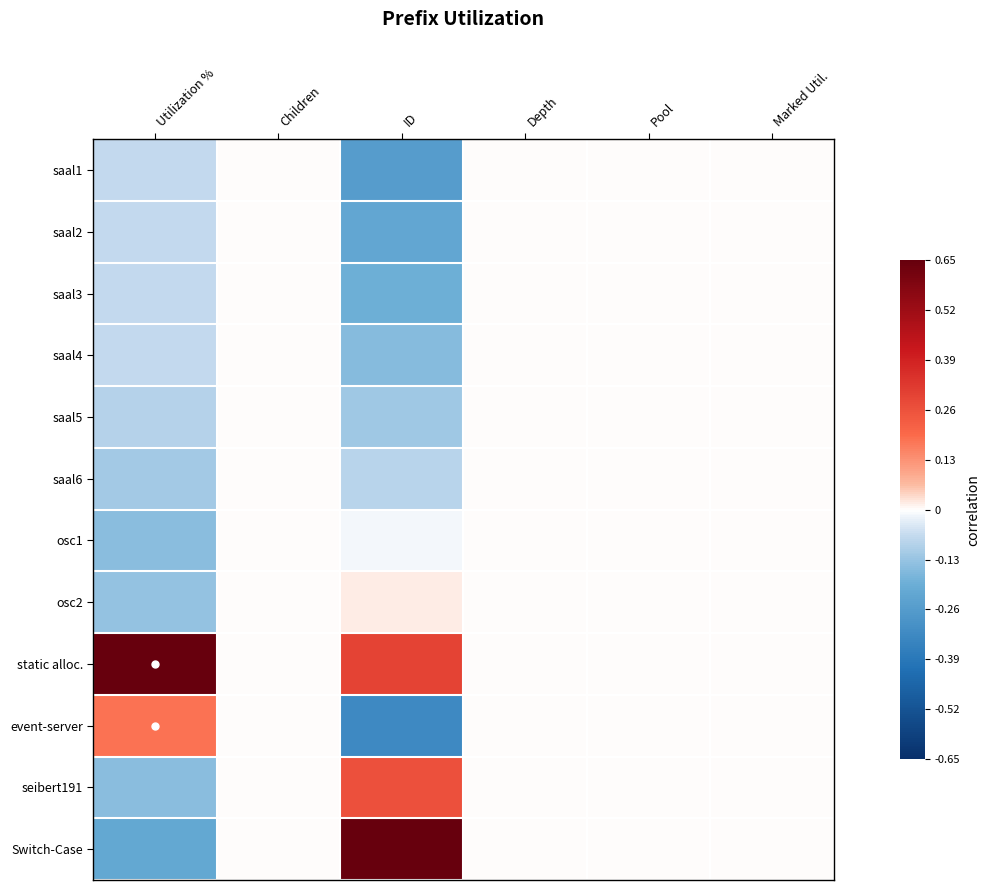

Which category has the highest value across all series?

Utilization %